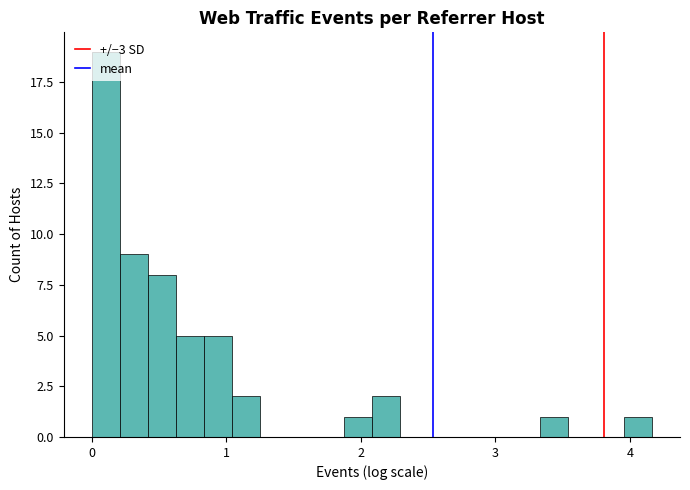

Around what value on the x-axis is the tallest bar? Give the approximate position of its centre, as read against the axis.

0.1